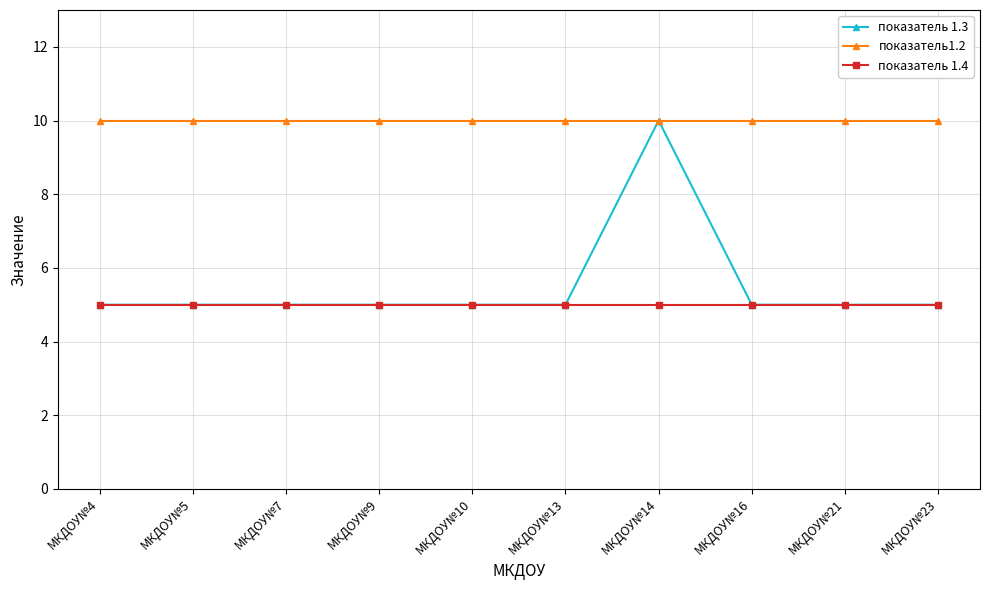

What is the maximum value for показатель 1.3?

10